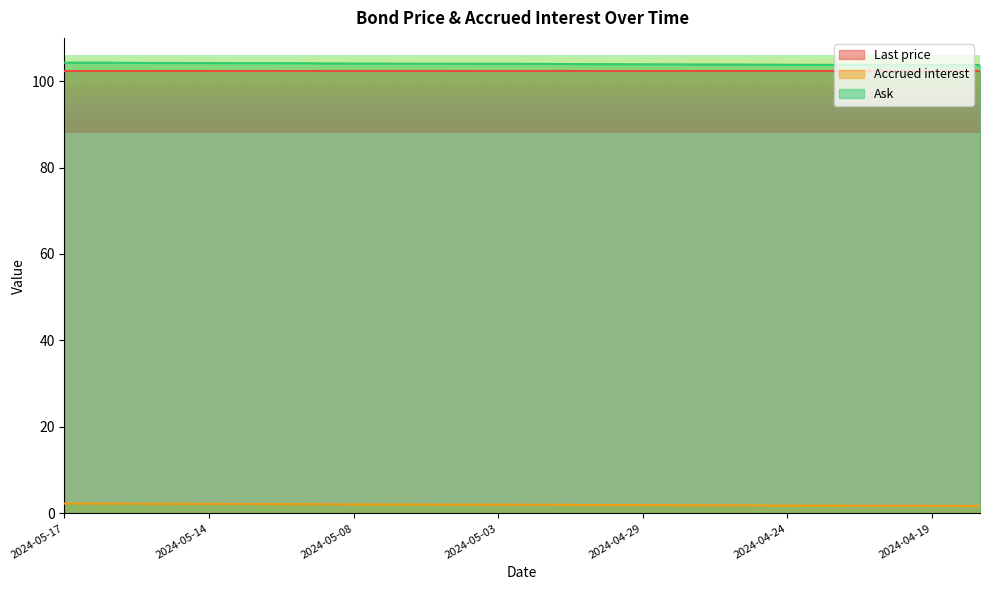

True or false: Ask and Accrued interest intersect in this chart.

False